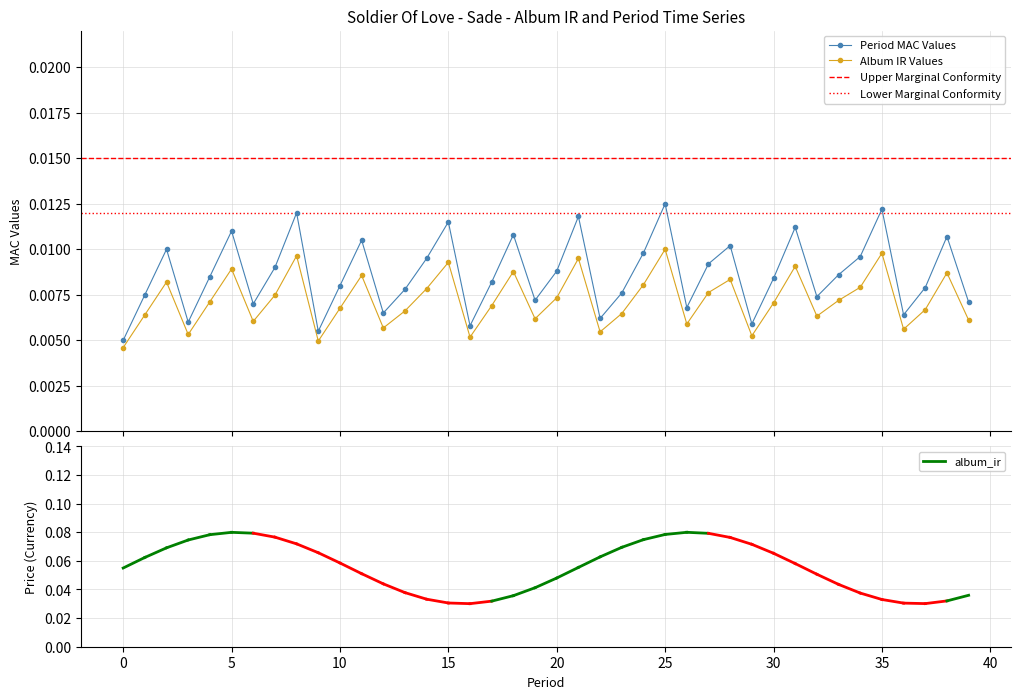

In Period MAC Values, how many points are lower than both neighbors (excluding endpoints)?

11